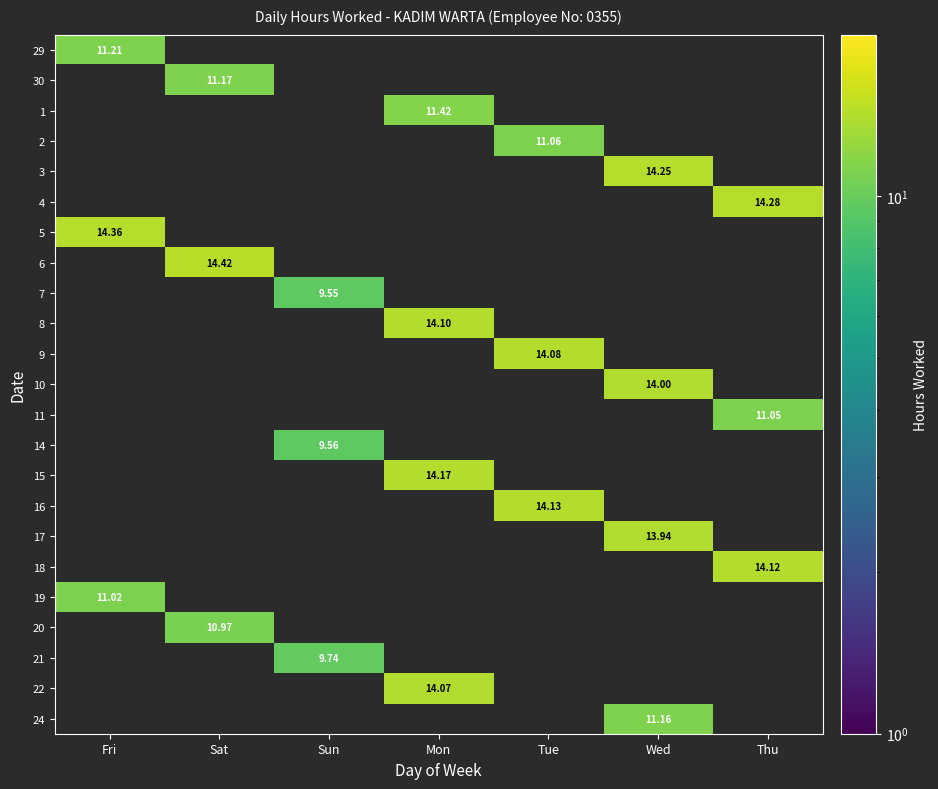

Is the value of 29 at Thu greater than the value of 9 at Thu?

No